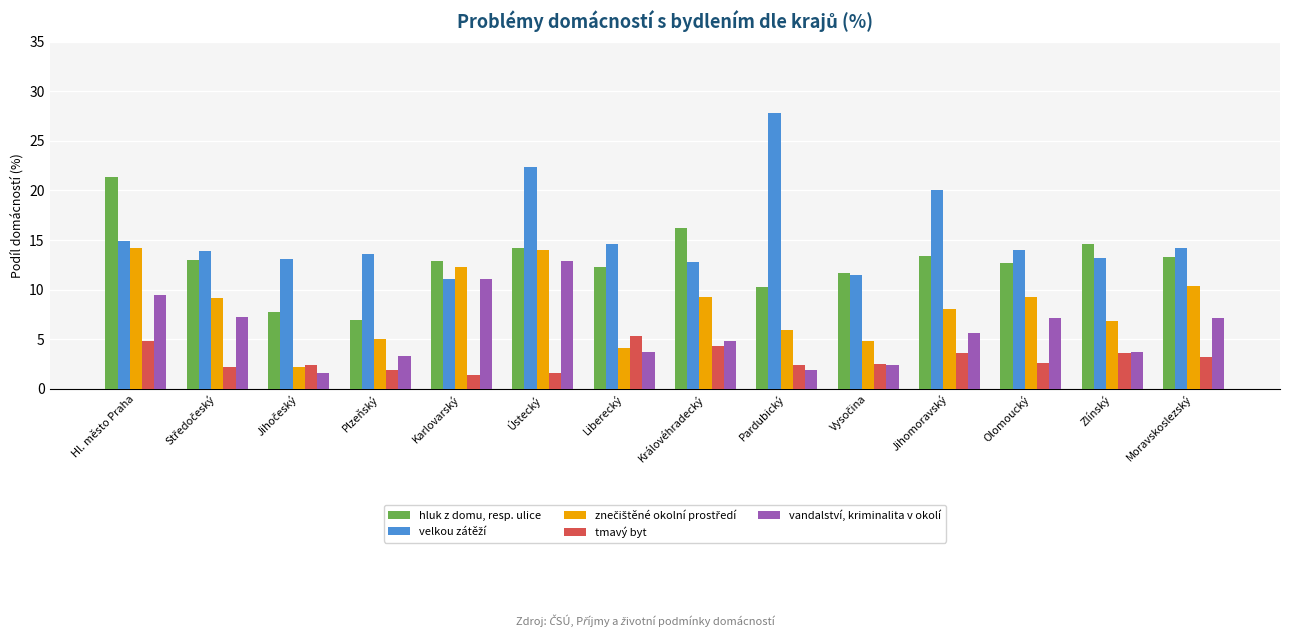

What is the spread (max minus min) of values at Moravskoslezský?

11.0